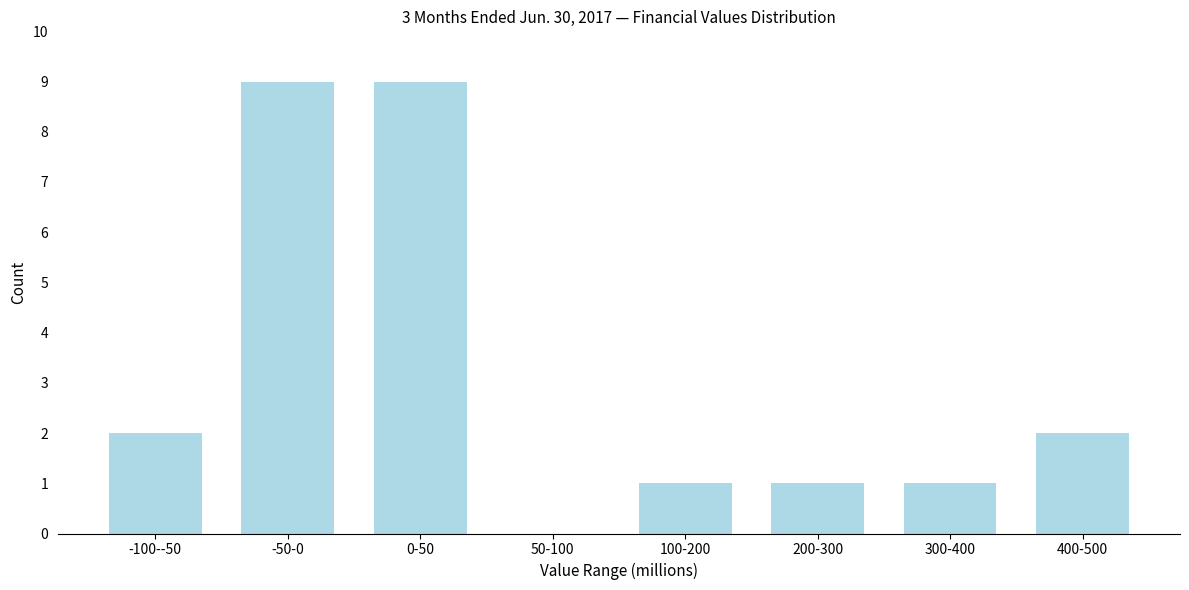

Reading left to right, extract all data points from this chart.

-100--50=2	-50-0=9	0-50=9	50-100=0	100-200=1	200-300=1	300-400=1	400-500=2